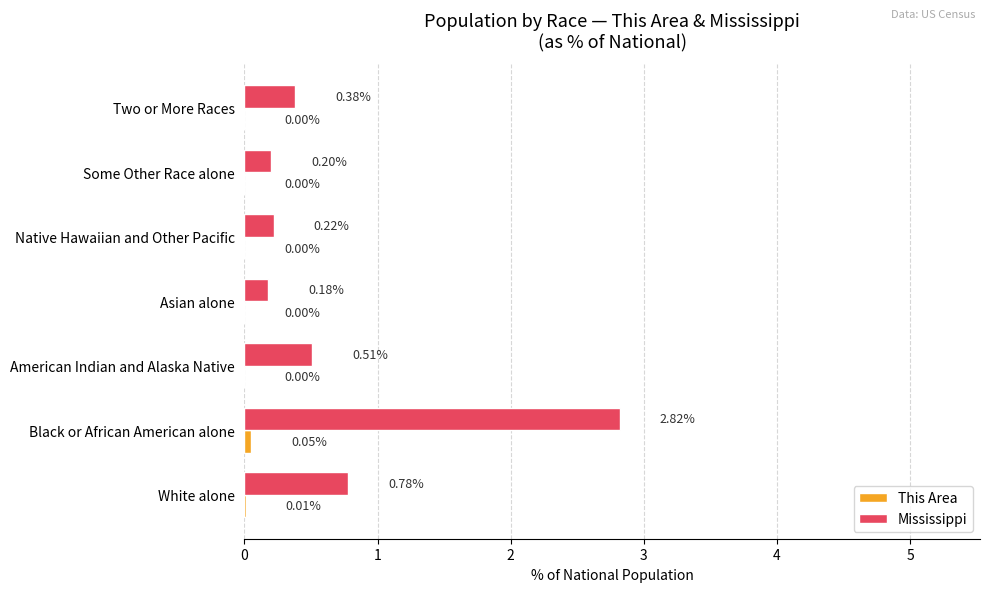

At which category does the chart reach its peak across all series?

Black or African American alone